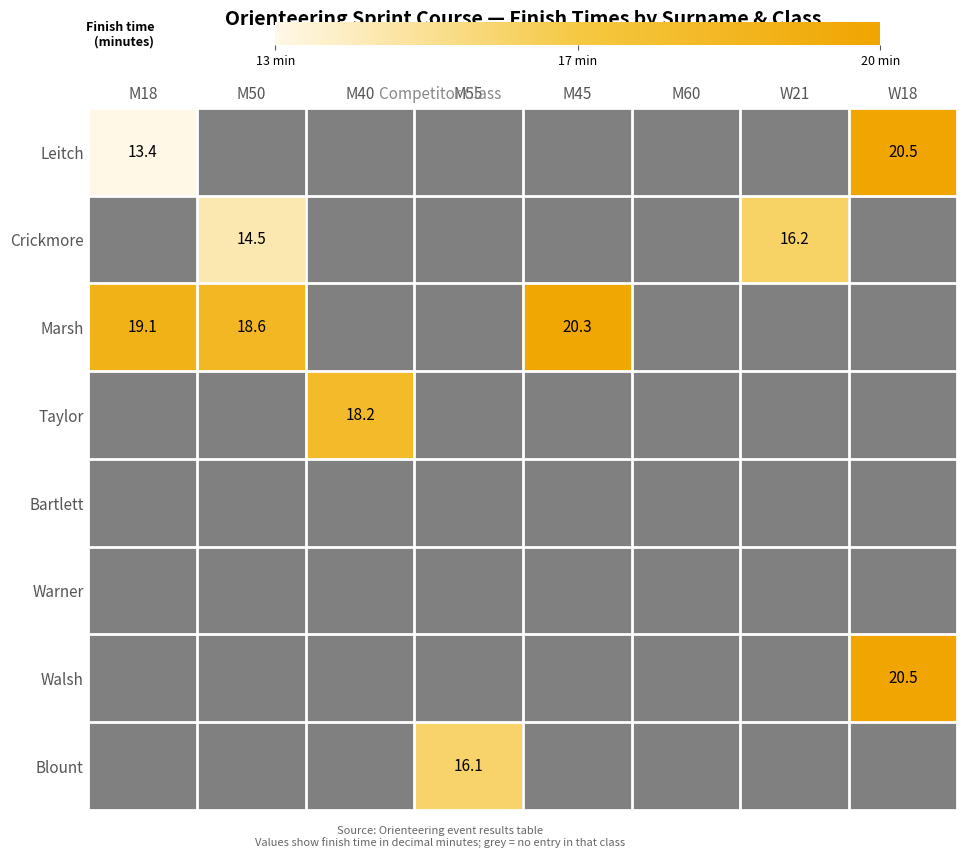

The Taylor series shows 30.8 at M40. True or false?

False